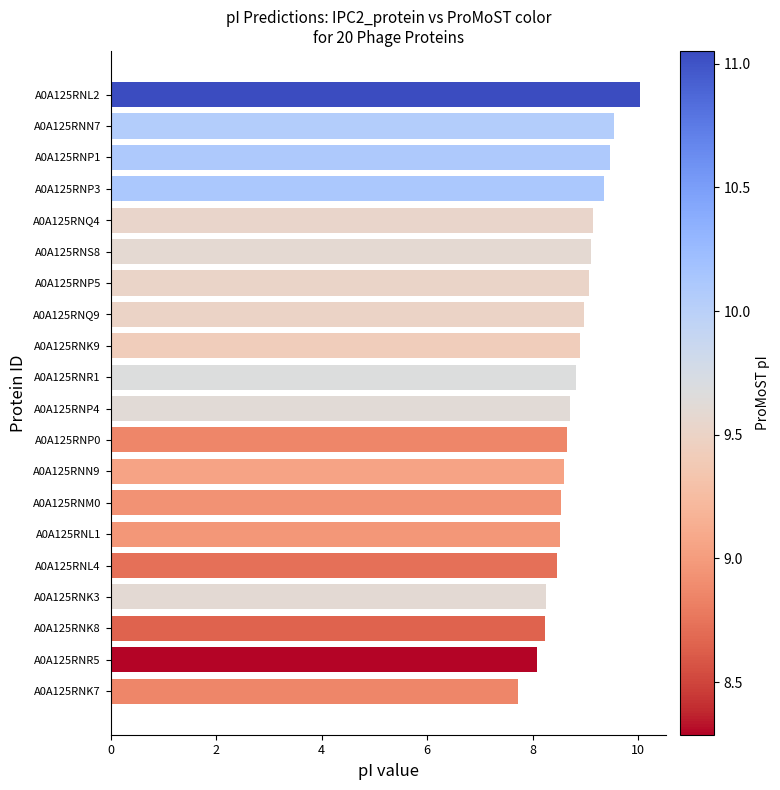

What value does the data have at A0A125RNP4?

8.7